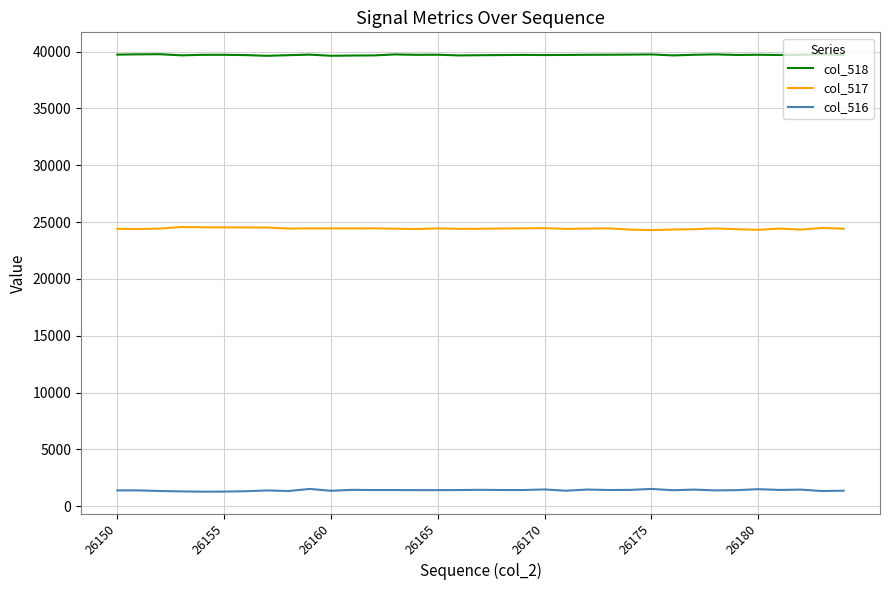

True or false: col_516 and col_517 cross at least once.

False